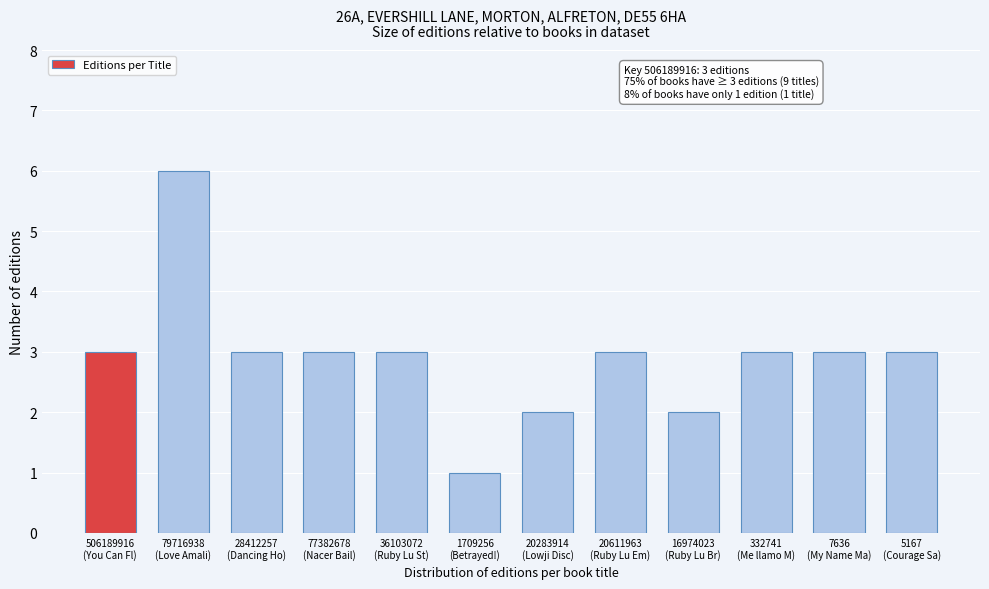

Reading left to right, what are all the values shown in this chart?

3	6	3	3	3	1	2	3	2	3	3	3